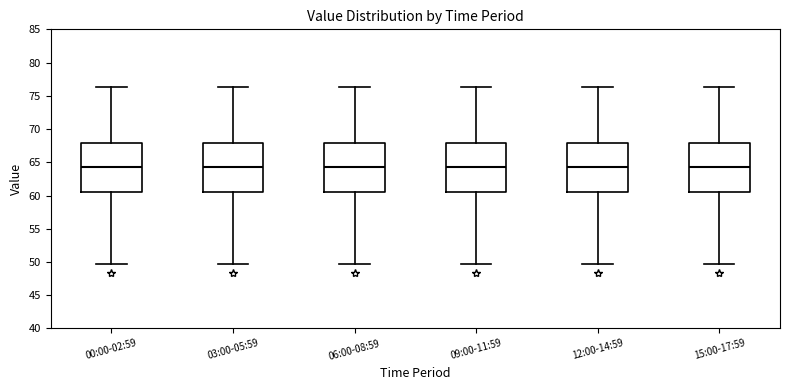

Where is the upper edge of the box for 00:00-02:59 on the y-axis? The values are not printed on the chart, so give them approximately, as read against the axis.

68.0